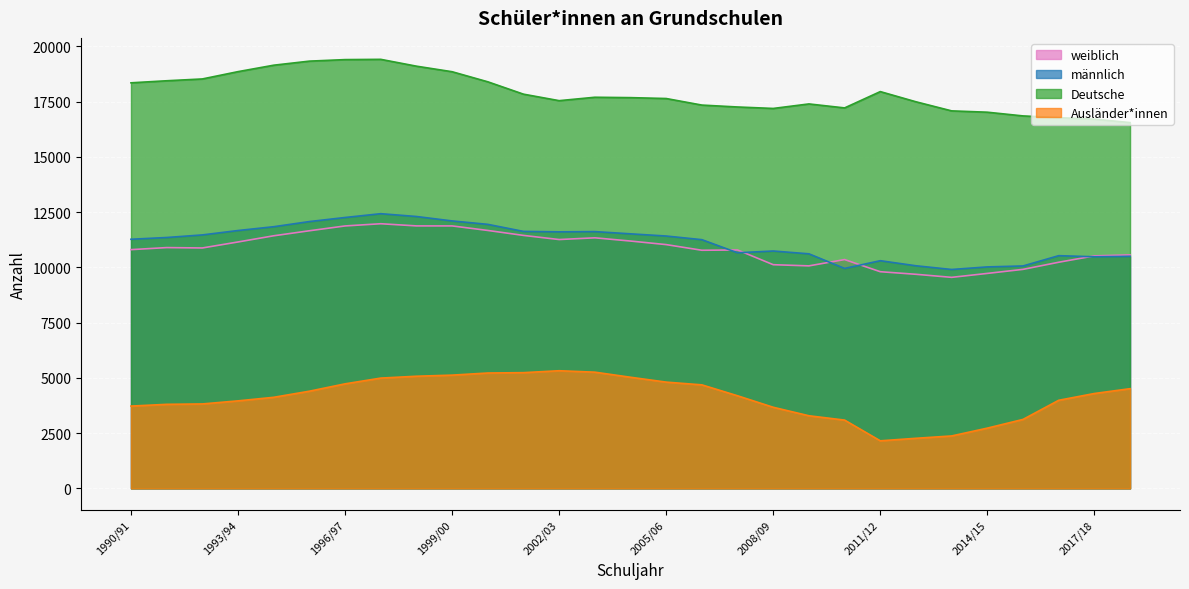

How many values in the Deutsche series exceed 17676?

14